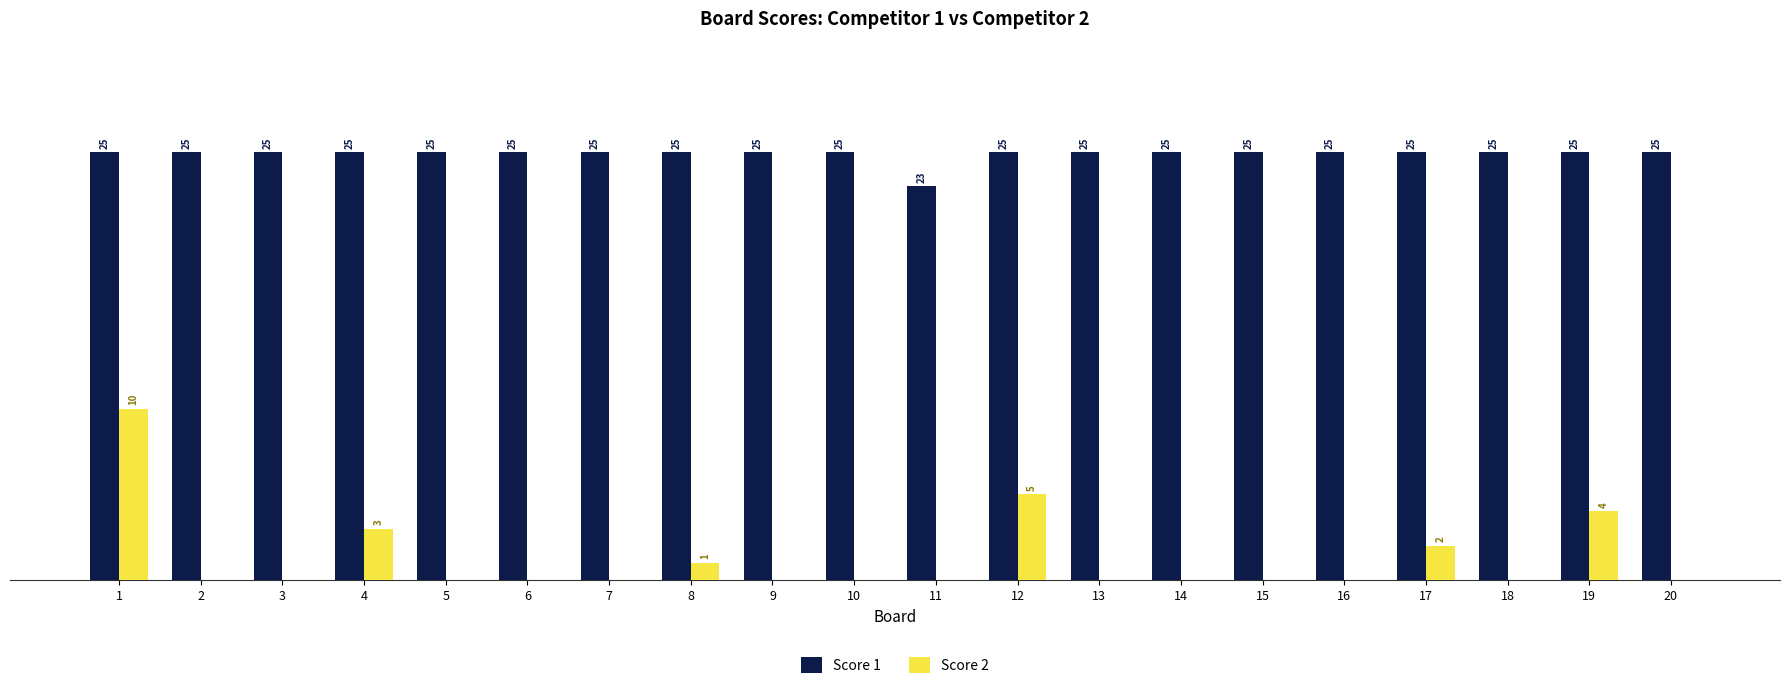

Does the chart contain stacked bars?

No